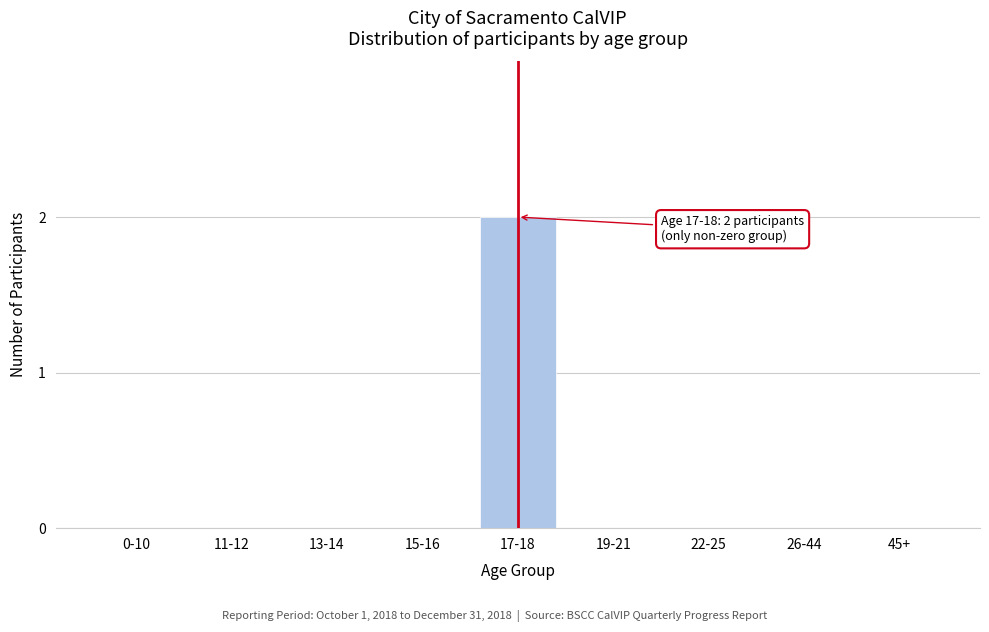

Reading left to right, transcribe all the data shown in this chart.

0-10=0	11-12=0	13-14=0	15-16=0	17-18=2	19-21=0	22-25=0	26-44=0	45+=0